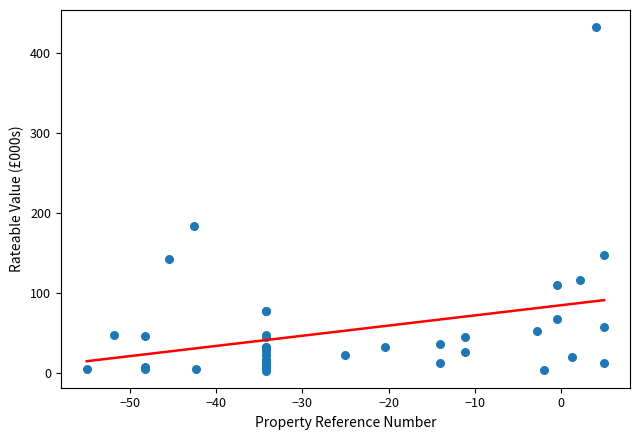

What Y value in the scatter plot is closest to 217?

184.0